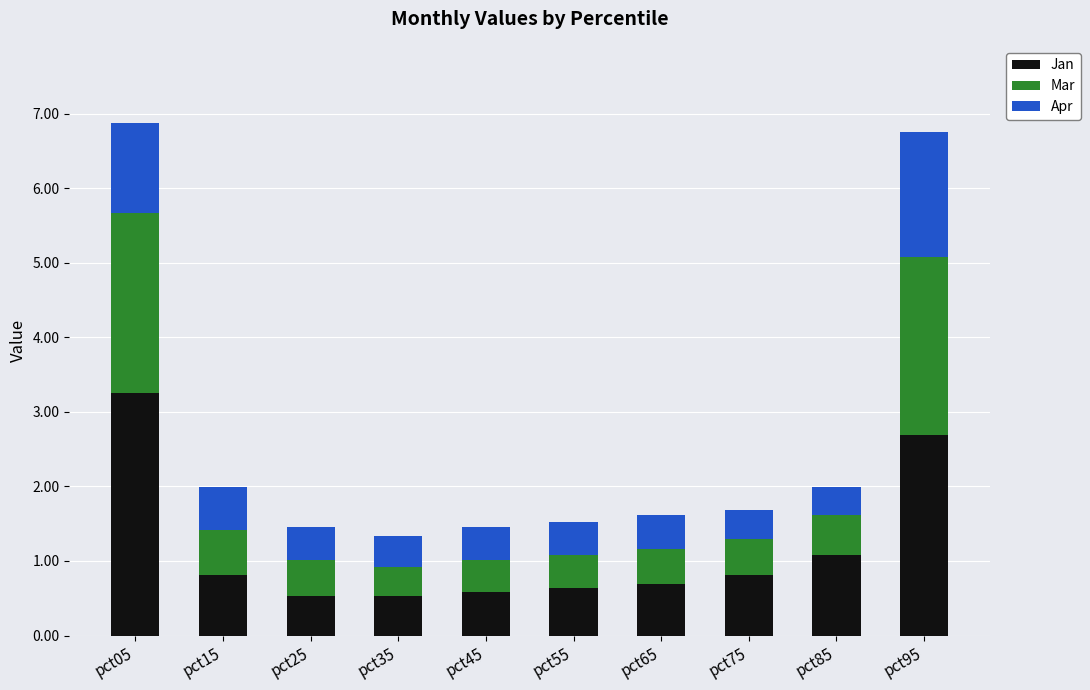

The Jan series shows 1.9 at pct95. True or false?

False